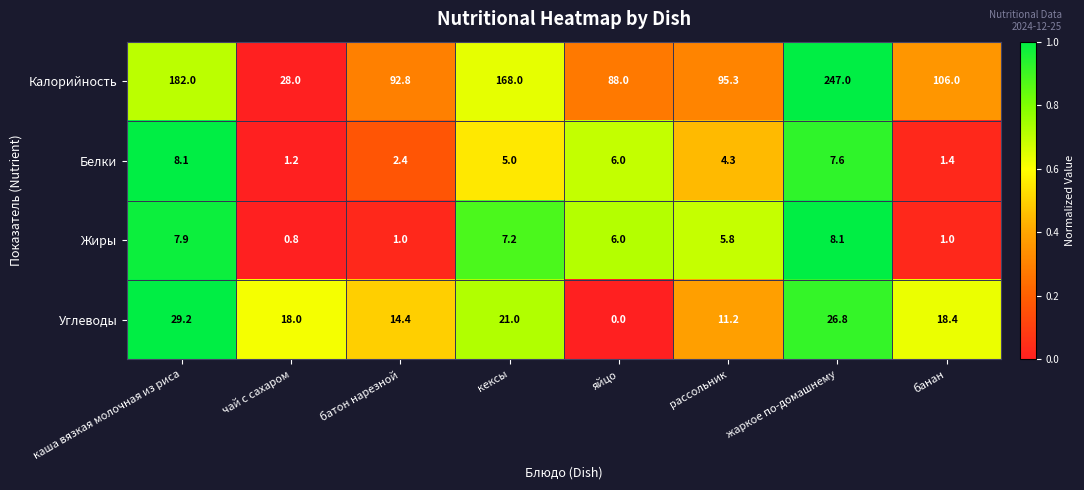

What is the difference between the maximum and minimum values in the Жиры series?

7.3